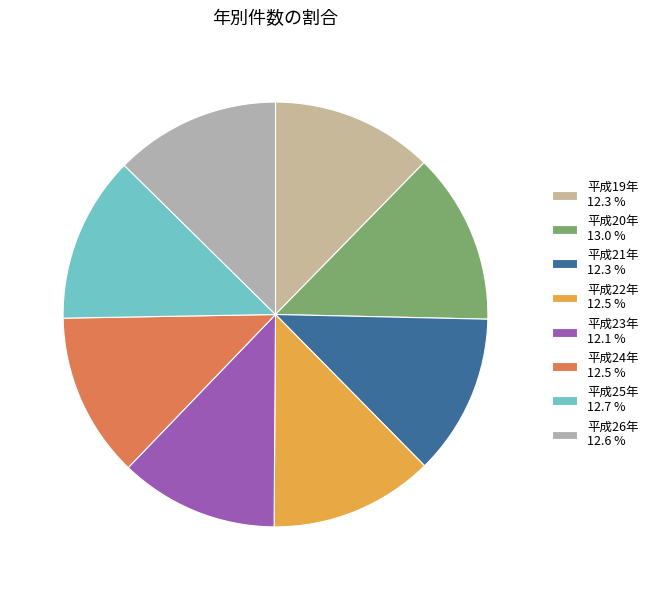

How many segments does this pie chart have?

8